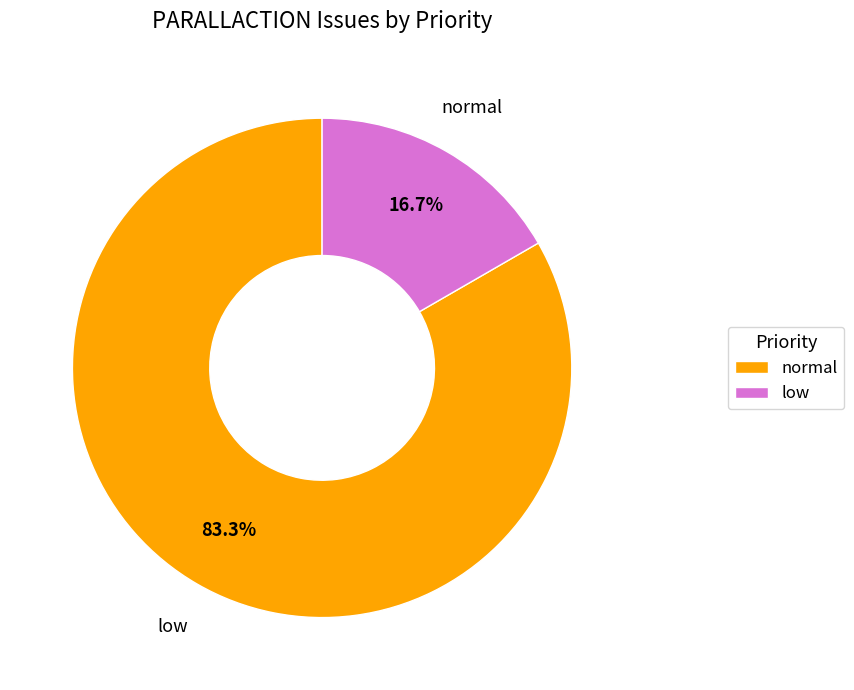

To the nearest percent, what is the difference between the largest and smallest slice percentages?

67%